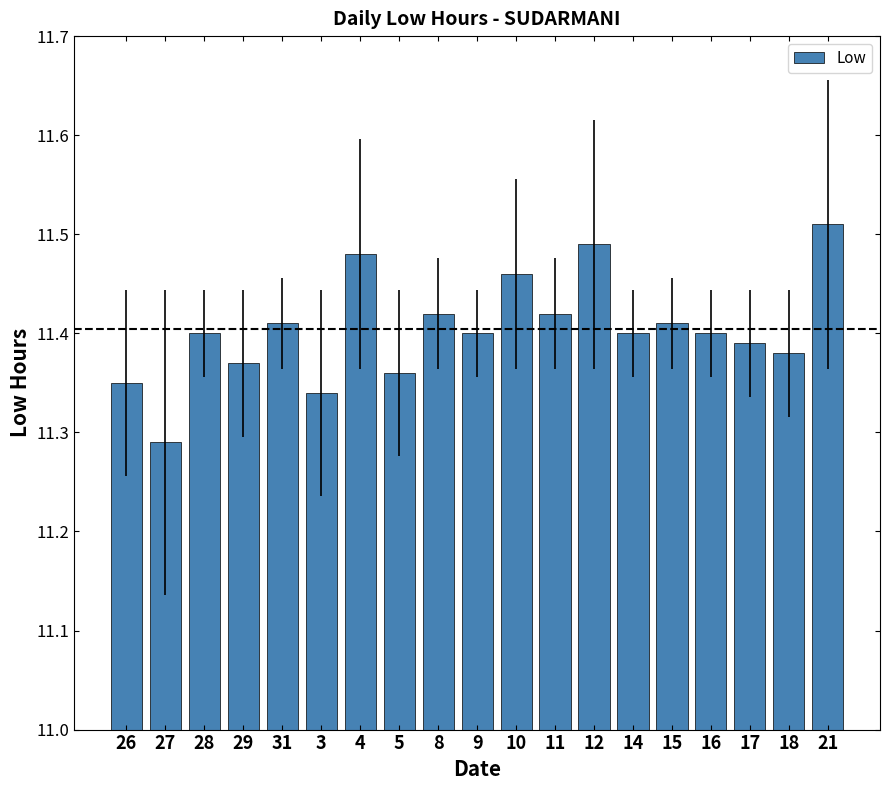

What is the label of the 7th bar from the left?

4